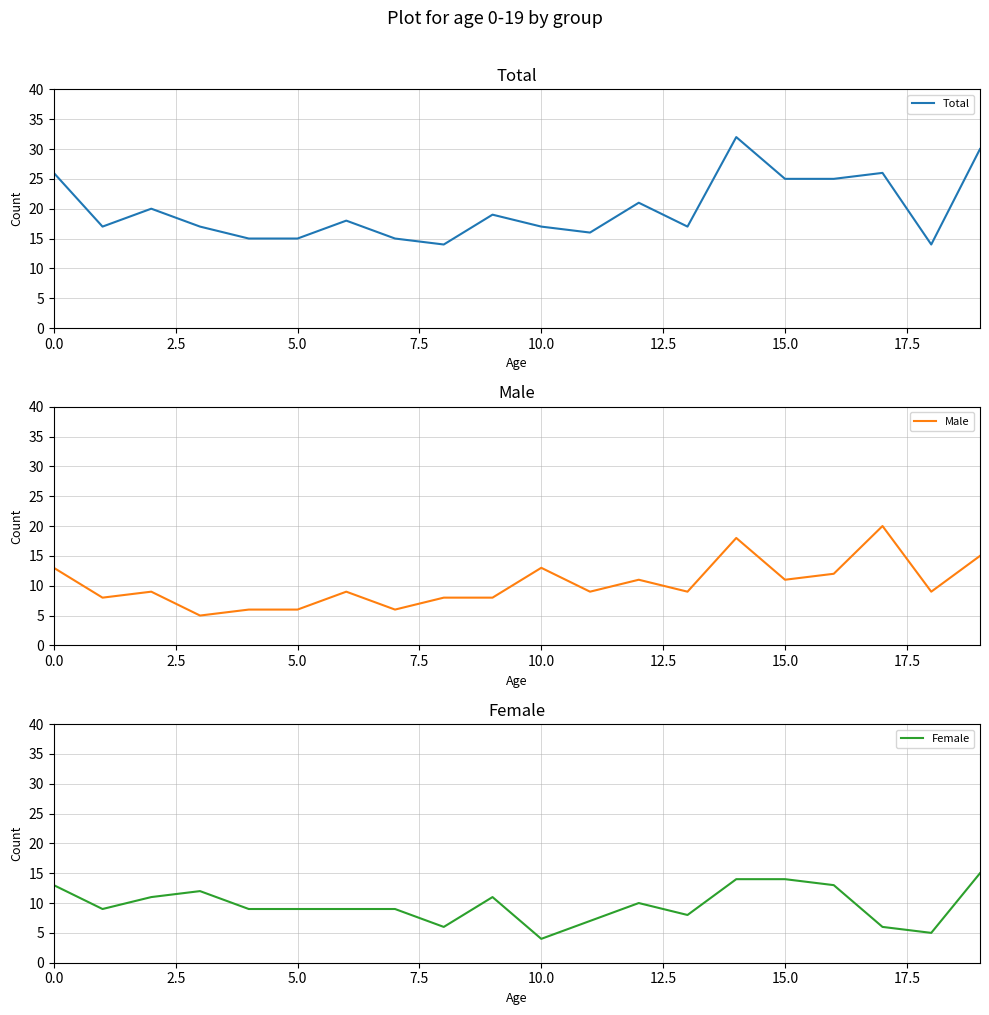

At which category does the chart reach its peak across all series?

14